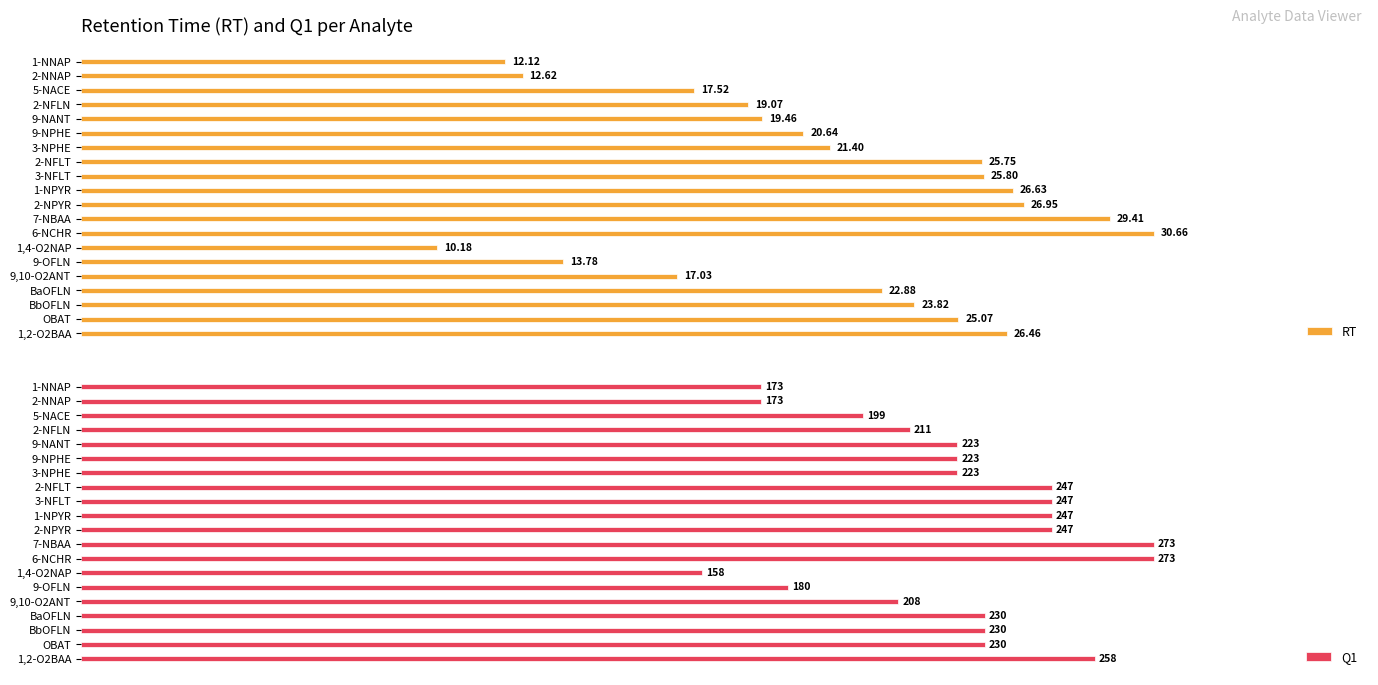

What is the smallest value displayed?

10.2